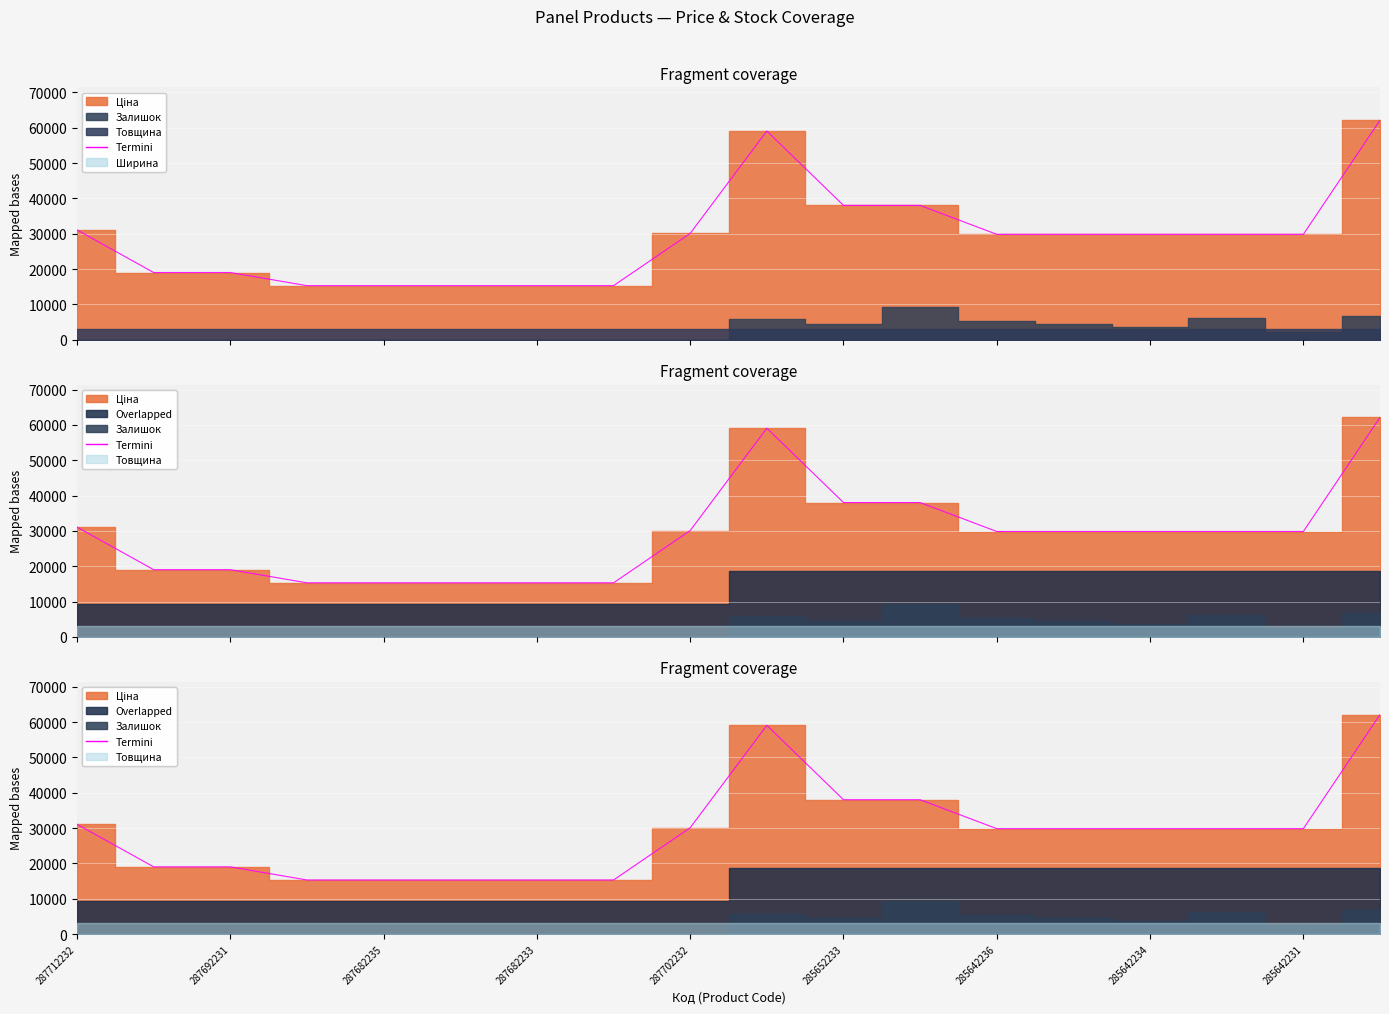

What is the change in value from 9 to 15?

-29256.6